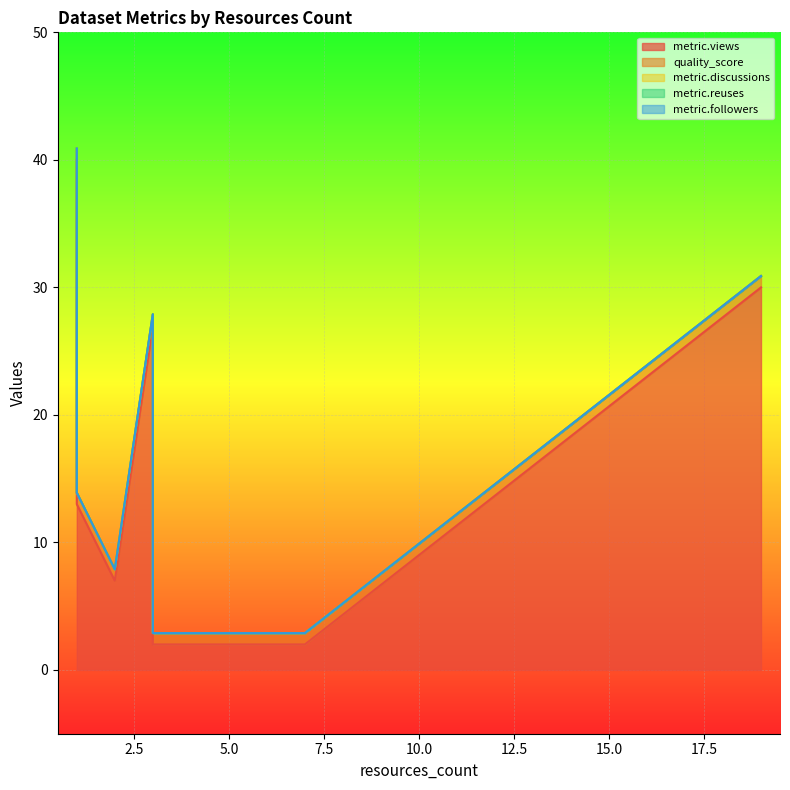

True or false: metric.views and quality_score cross at least once.

False